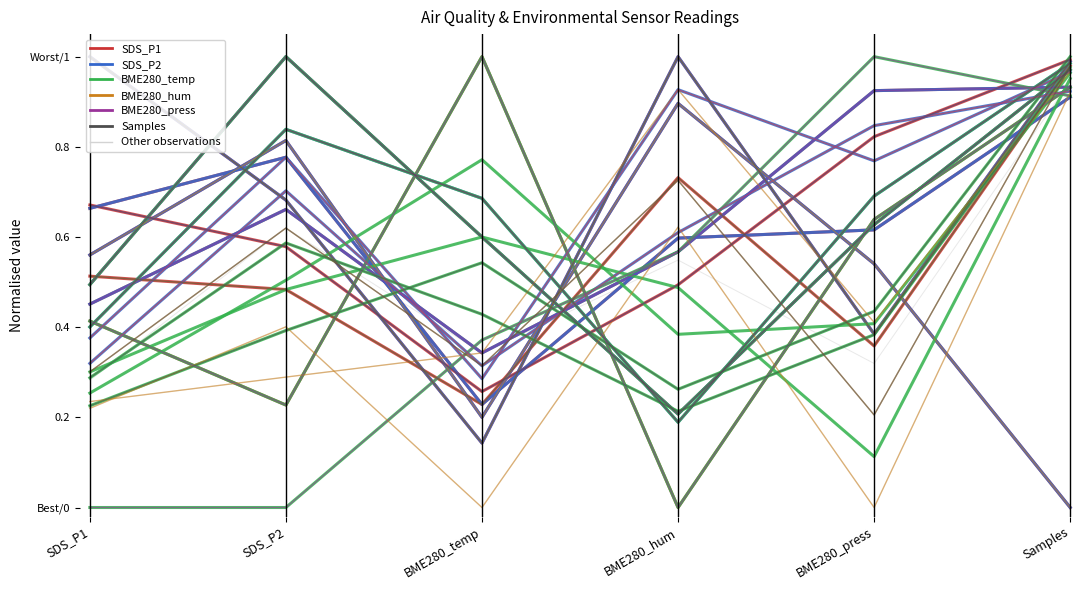

Where is BME280_hum nearest to the value 0?

BME280_temp